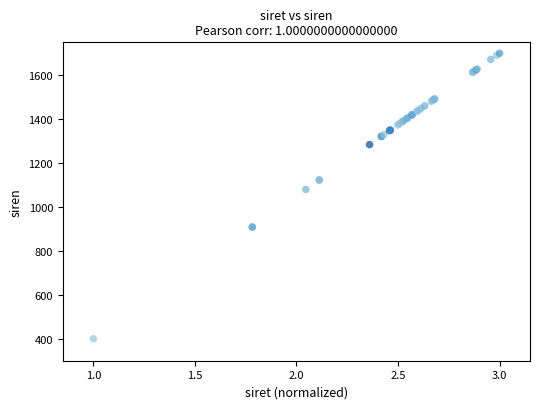

What Y value in the scatter plot is closest to 1050?

1080.1